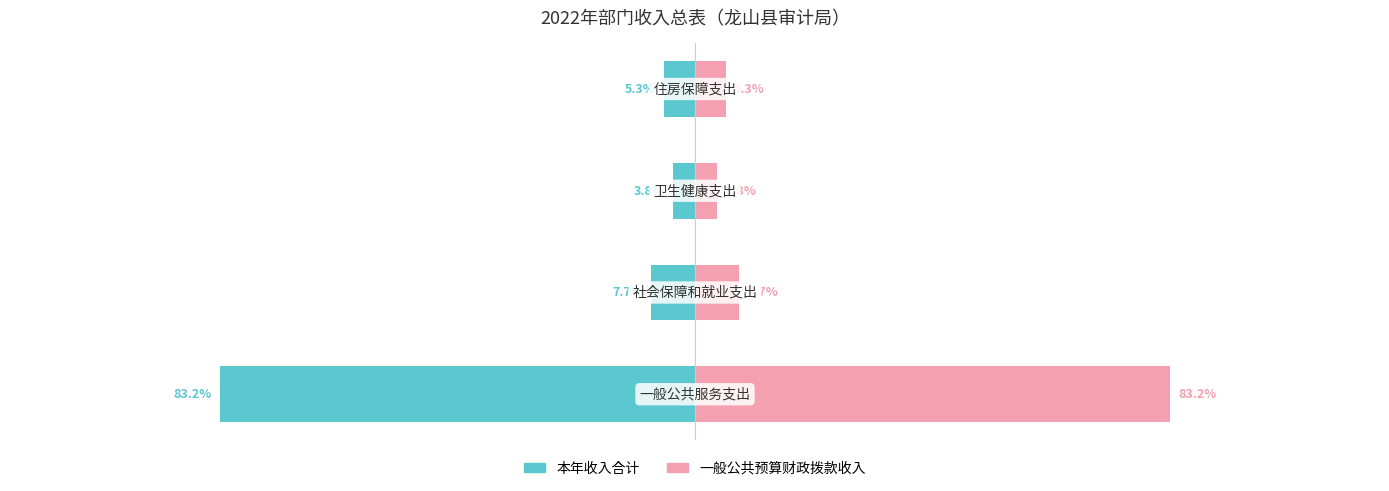

Rank the categories by 一般公共预算财政拨款收入 value from lowest to highest.

2, 3, 1, 0